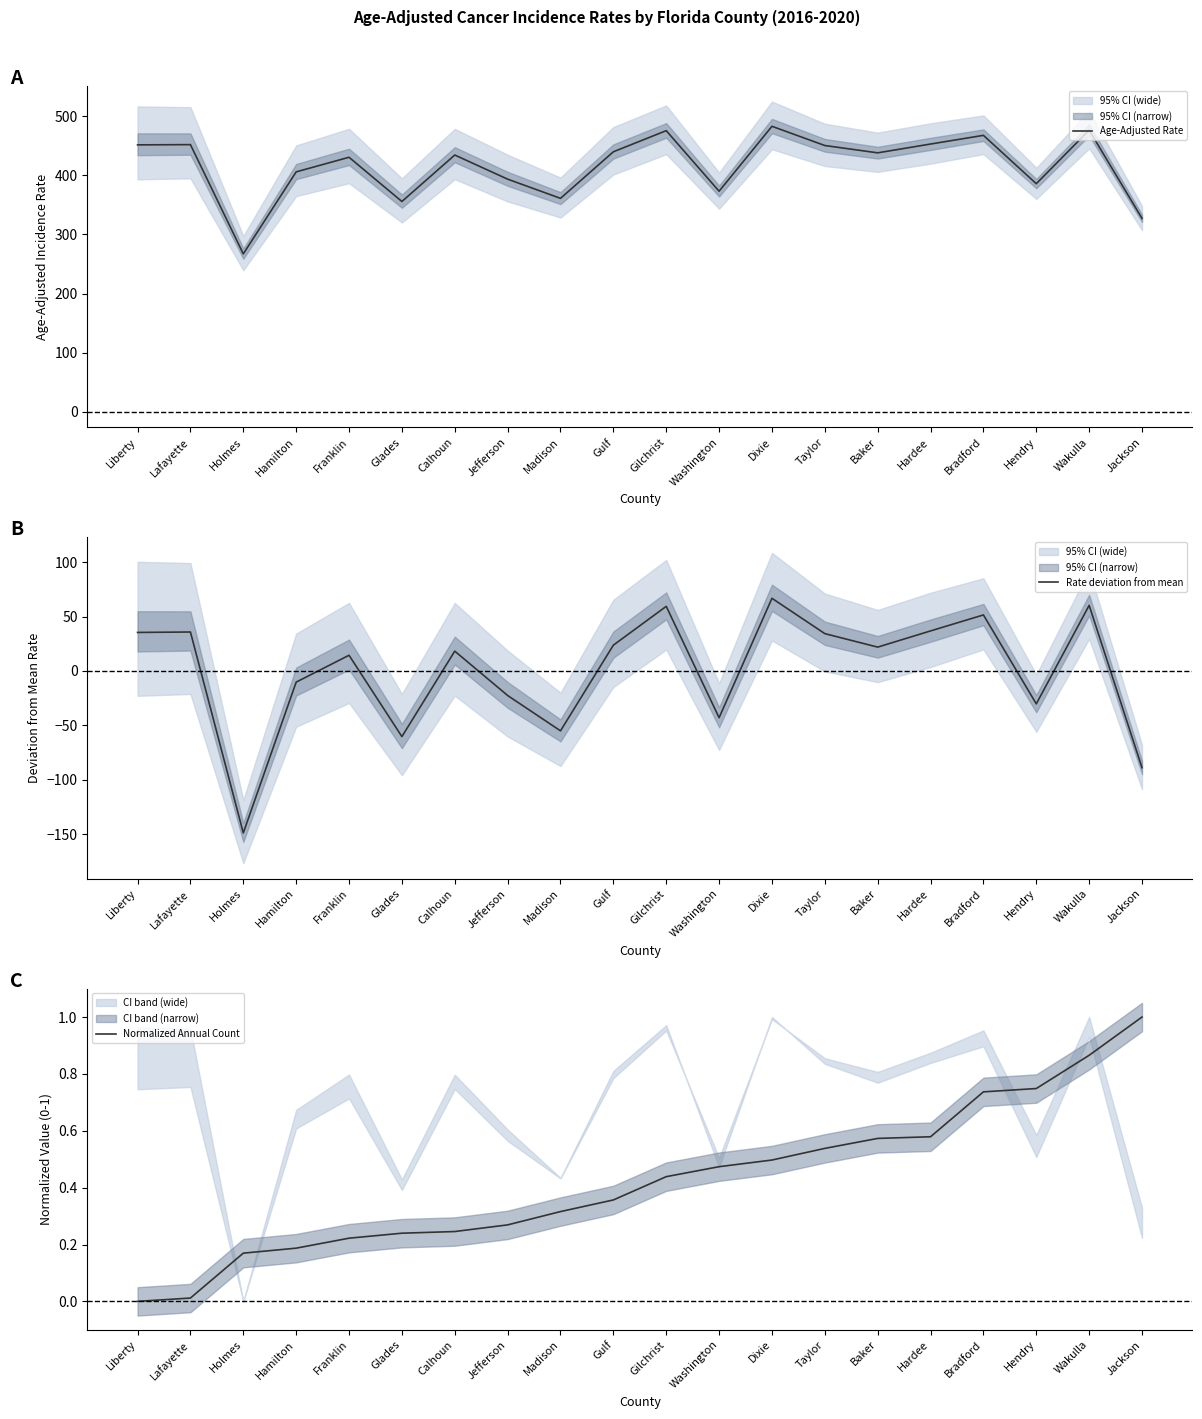

How many categories are shown in the chart?

20